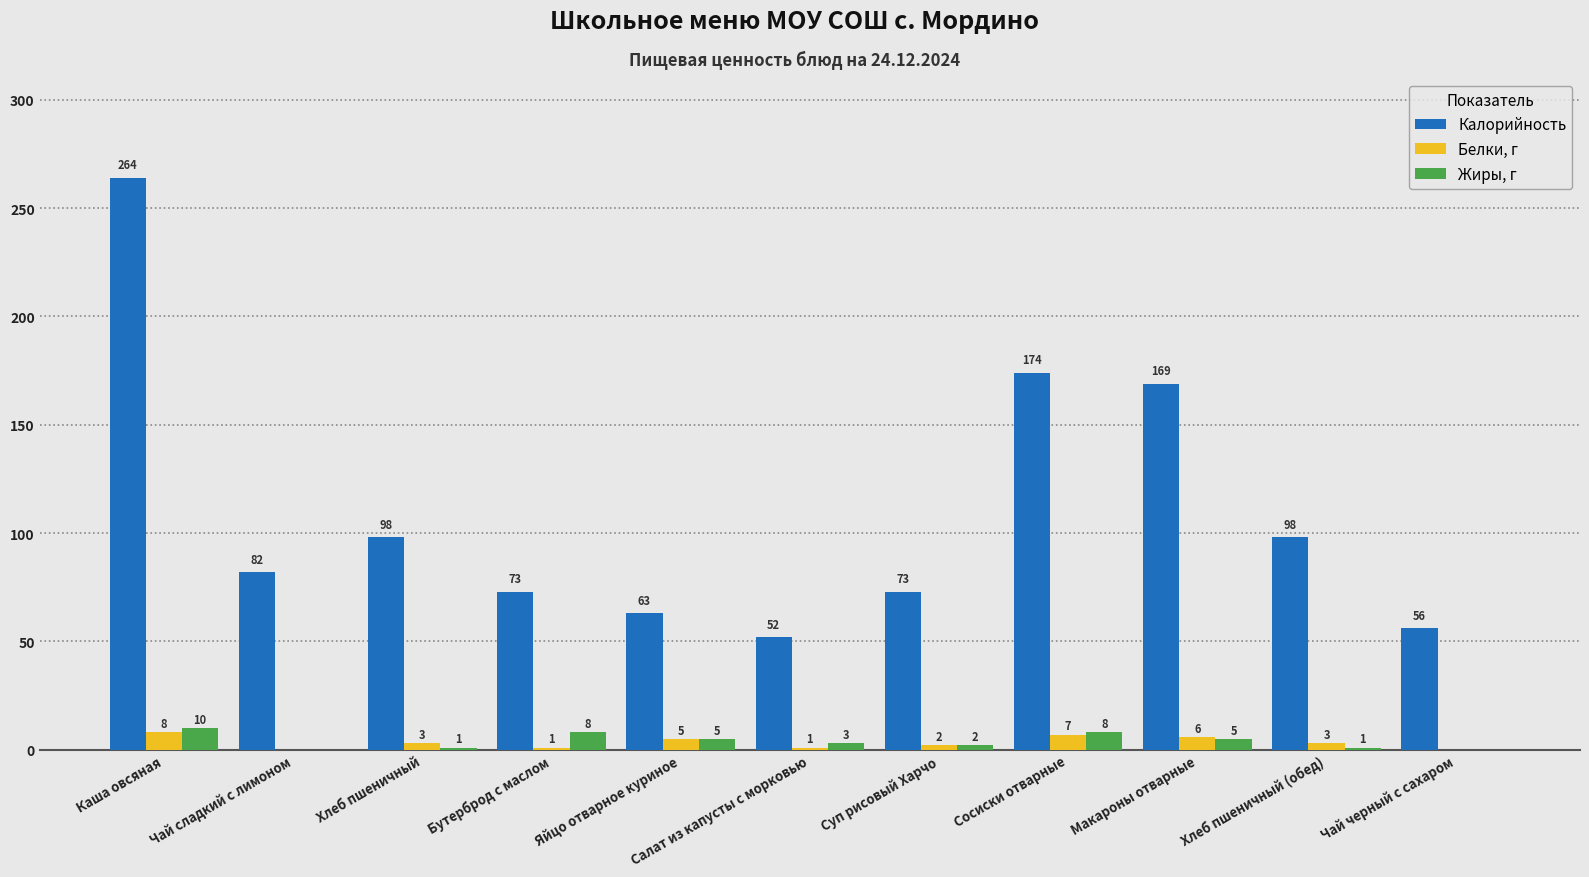

Where is Калорийность nearest to the value 158?

Макароны отварные